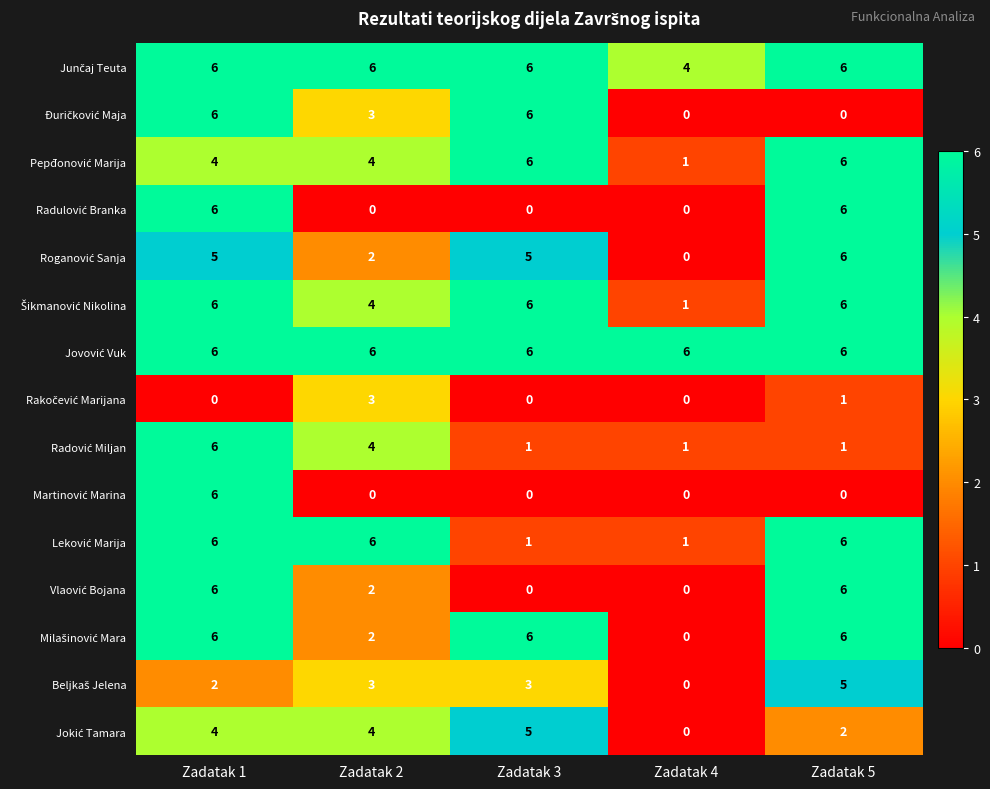

What is the spread (max minus min) of values at Zadatak 3?

6